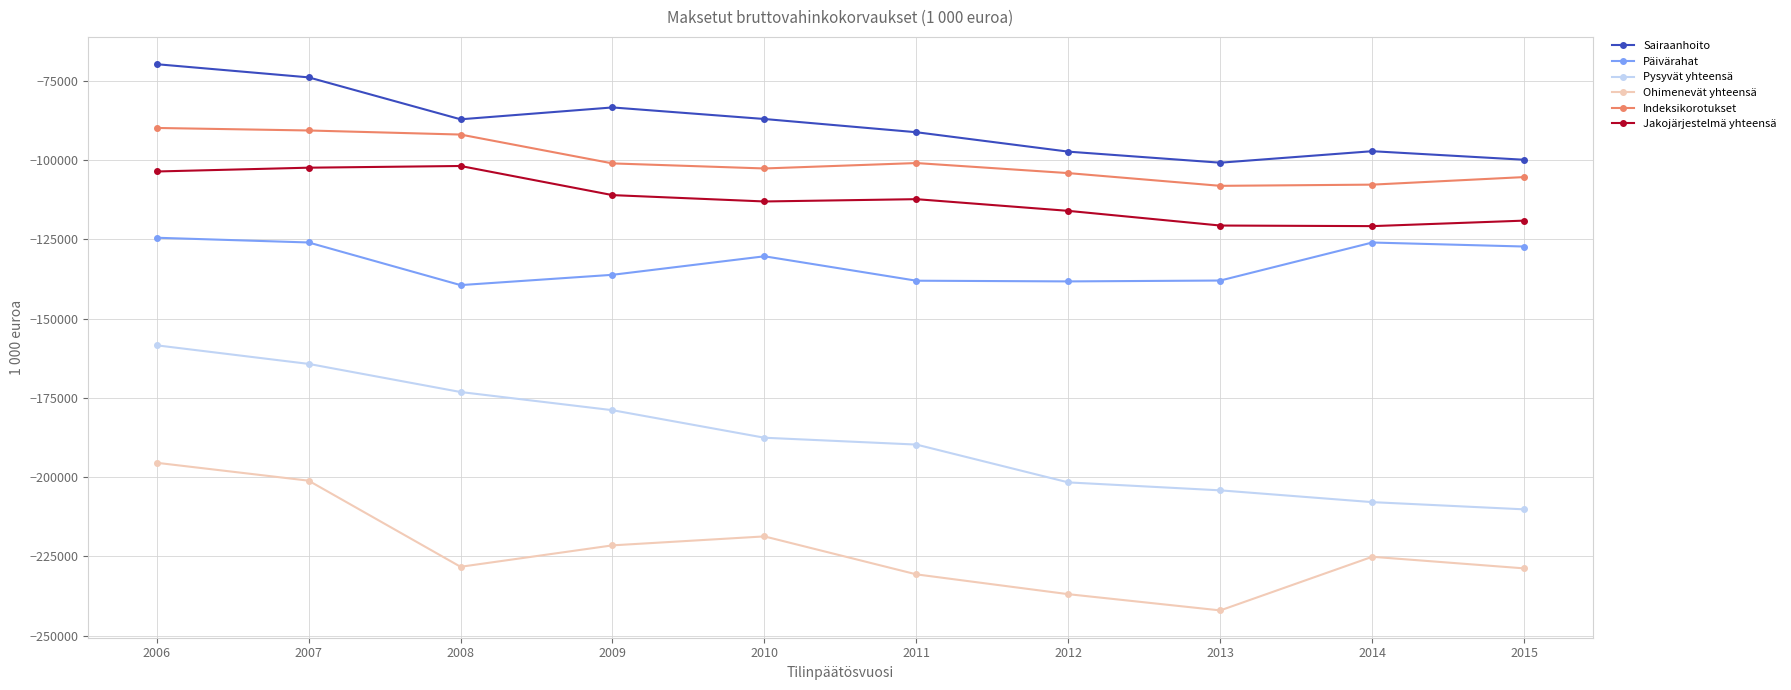

Which series has the largest total across all categories?

Sairaanhoito